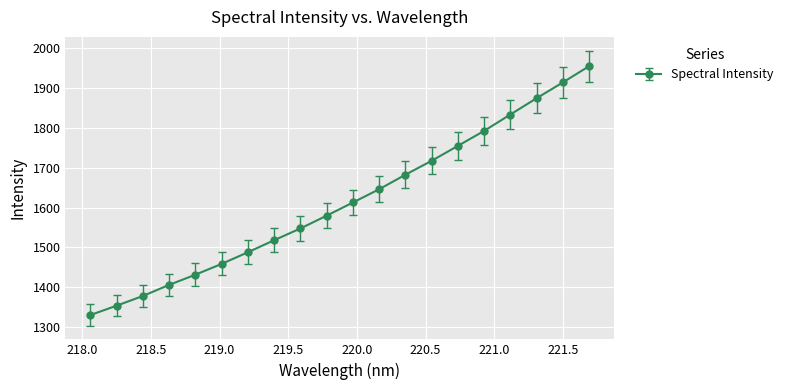

What is the greatest value displayed?

1954.9